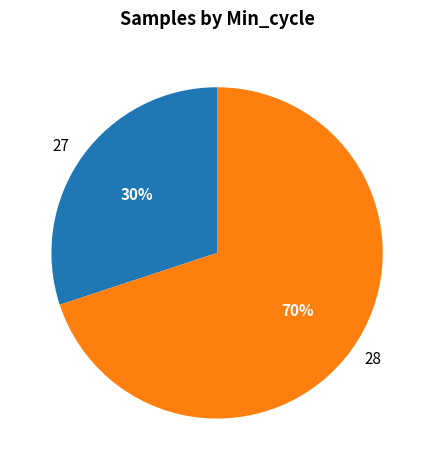

Combined, do 27 and 28 account for over 50%?

Yes